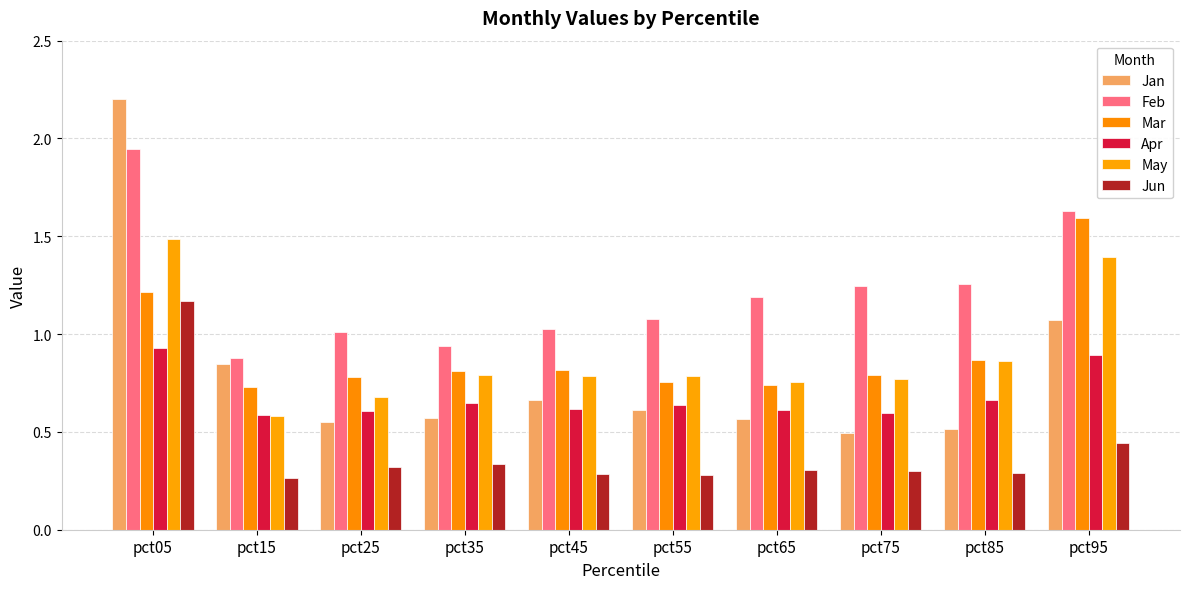

Reading left to right, list all the values displayed in this chart.

Jan: 2.2	0.8	0.5	0.6	0.7	0.6	0.6	0.5	0.5	1.1
Feb: 1.9	0.9	1.0	0.9	1.0	1.1	1.2	1.2	1.3	1.6
Mar: 1.2	0.7	0.8	0.8	0.8	0.8	0.7	0.8	0.9	1.6
Apr: 0.9	0.6	0.6	0.6	0.6	0.6	0.6	0.6	0.7	0.9
May: 1.5	0.6	0.7	0.8	0.8	0.8	0.8	0.8	0.9	1.4
Jun: 1.2	0.3	0.3	0.3	0.3	0.3	0.3	0.3	0.3	0.4